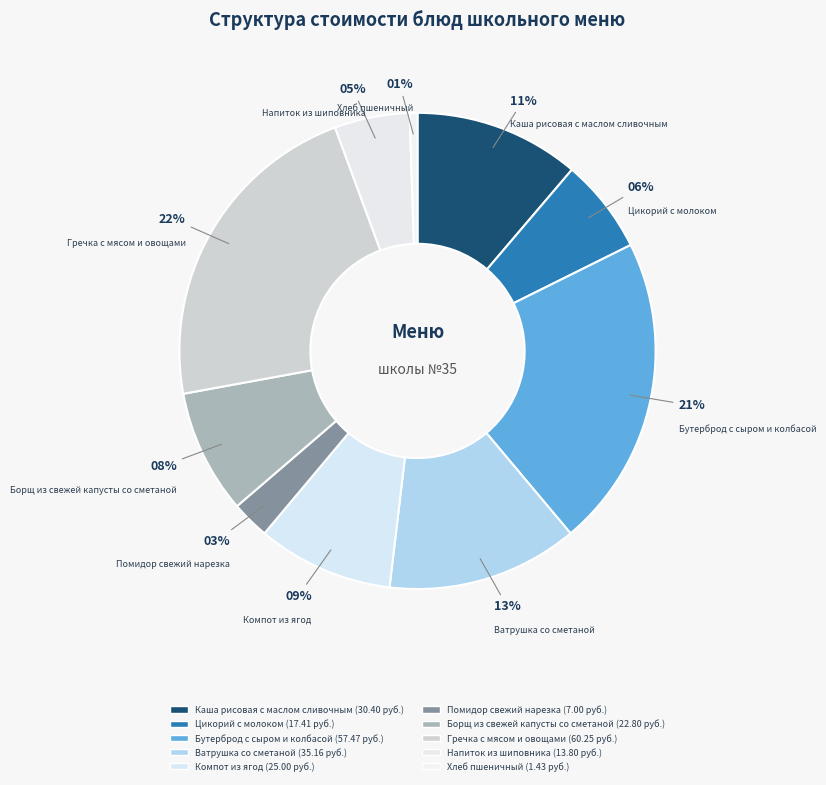

Which category has the biggest portion of the pie?

Гречка с мясом и овощами